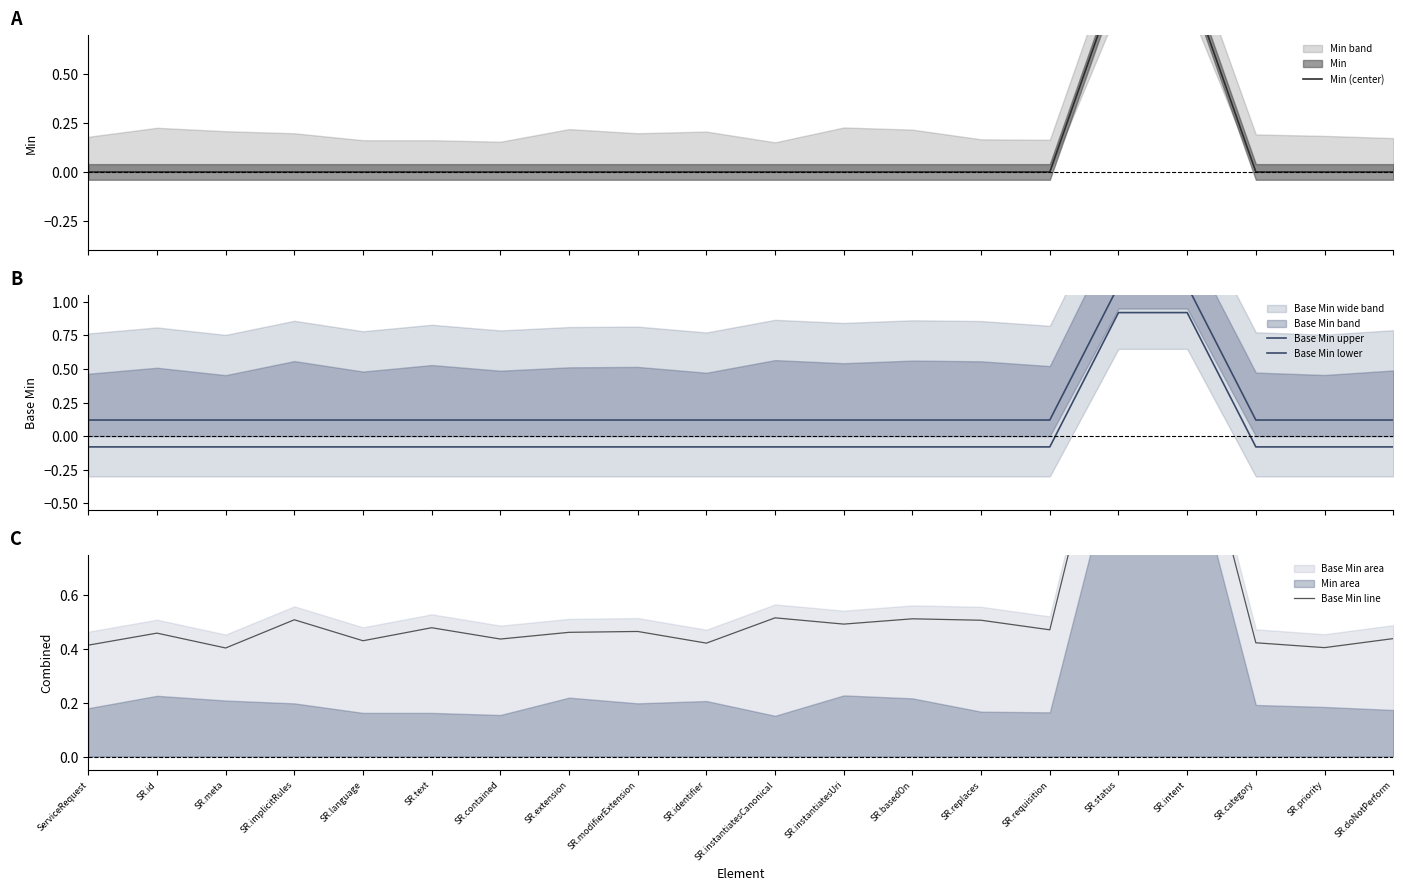

Reading right to left, transcribe all the data shown in this chart.

Min (center): SR.doNotPerform=0.0	SR.priority=0.0	SR.category=0.0	SR.intent=1.0	SR.status=1.0	SR.requisition=0.0	SR.replaces=0.0	SR.basedOn=0.0	SR.instantiatesUri=0.0	SR.instantiatesCanonical=0.0	SR.identifier=0.0	SR.modifierExtension=0.0	SR.extension=0.0	SR.contained=0.0	SR.text=0.0	SR.language=0.0	SR.implicitRules=0.0	SR.meta=0.0	SR.id=0.0	ServiceRequest=0.0
Base Min upper: SR.doNotPerform=0.1	SR.priority=0.1	SR.category=0.1	SR.intent=1.1	SR.status=1.1	SR.requisition=0.1	SR.replaces=0.1	SR.basedOn=0.1	SR.instantiatesUri=0.1	SR.instantiatesCanonical=0.1	SR.identifier=0.1	SR.modifierExtension=0.1	SR.extension=0.1	SR.contained=0.1	SR.text=0.1	SR.language=0.1	SR.implicitRules=0.1	SR.meta=0.1	SR.id=0.1	ServiceRequest=0.1
Base Min lower: SR.doNotPerform=-0.1	SR.priority=-0.1	SR.category=-0.1	SR.intent=0.9	SR.status=0.9	SR.requisition=-0.1	SR.replaces=-0.1	SR.basedOn=-0.1	SR.instantiatesUri=-0.1	SR.instantiatesCanonical=-0.1	SR.identifier=-0.1	SR.modifierExtension=-0.1	SR.extension=-0.1	SR.contained=-0.1	SR.text=-0.1	SR.language=-0.1	SR.implicitRules=-0.1	SR.meta=-0.1	SR.id=-0.1	ServiceRequest=-0.1
Base Min line: SR.doNotPerform=0.4	SR.priority=0.4	SR.category=0.4	SR.intent=1.4	SR.status=1.5	SR.requisition=0.5	SR.replaces=0.5	SR.basedOn=0.5	SR.instantiatesUri=0.5	SR.instantiatesCanonical=0.5	SR.identifier=0.4	SR.modifierExtension=0.5	SR.extension=0.5	SR.contained=0.4	SR.text=0.5	SR.language=0.4	SR.implicitRules=0.5	SR.meta=0.4	SR.id=0.5	ServiceRequest=0.4